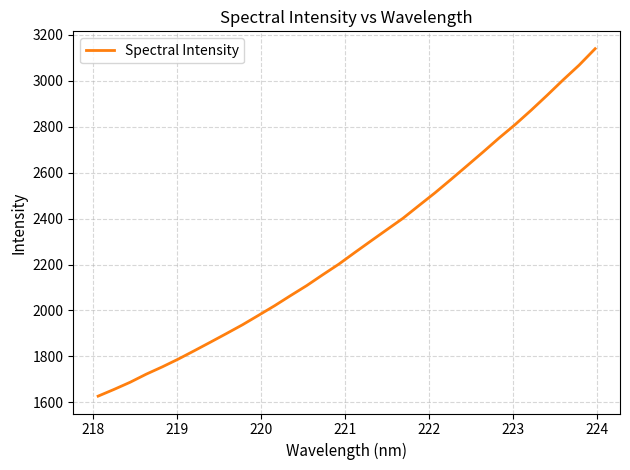

What is the difference between the maximum and minimum values?

1513.2